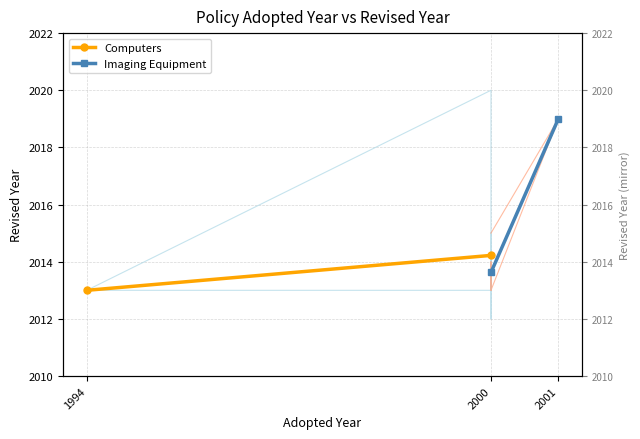

Is the value of Imaging Equipment at 2000 greater than the value of Computers at 2001?

No